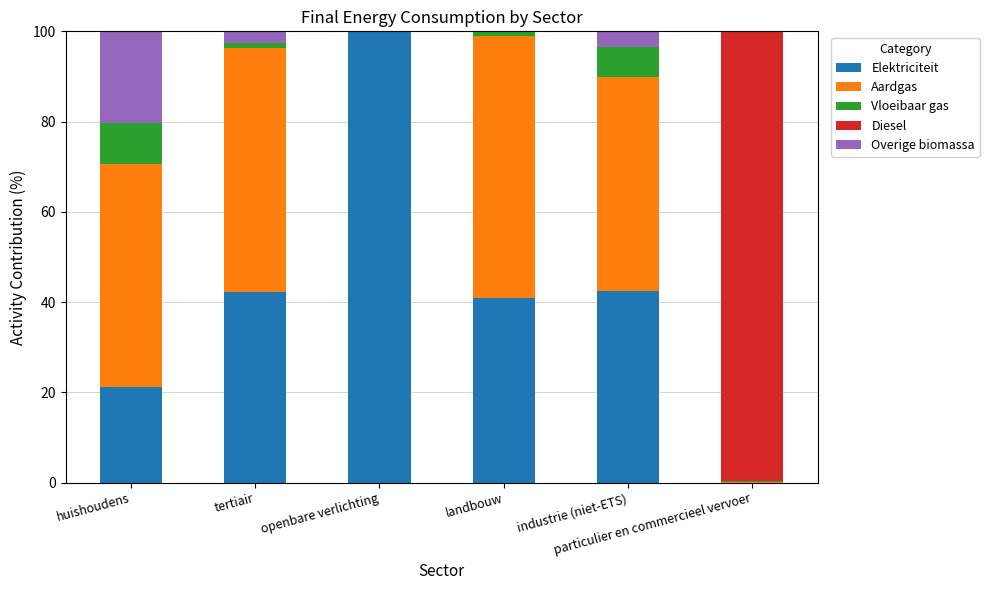

What is the maximum value for Elektriciteit?

100.0